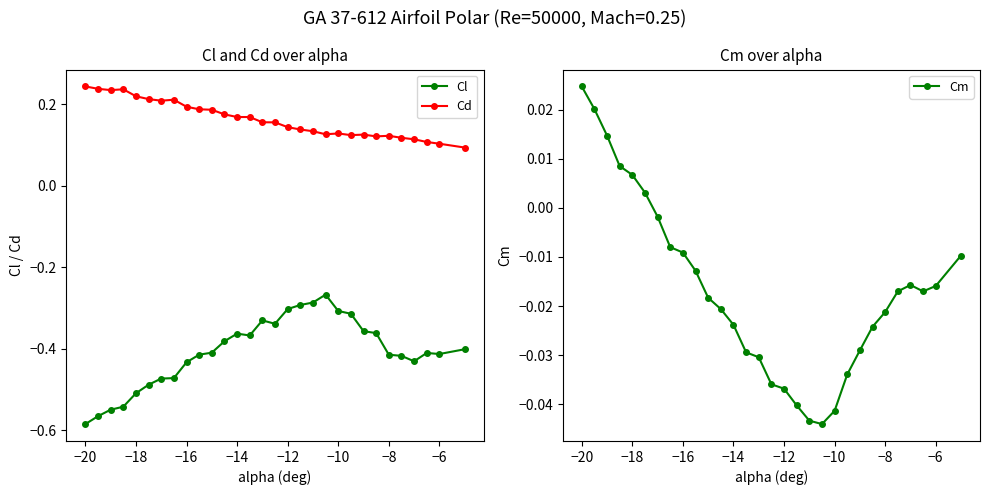

True or false: Cd and Cm intersect in this chart.

False